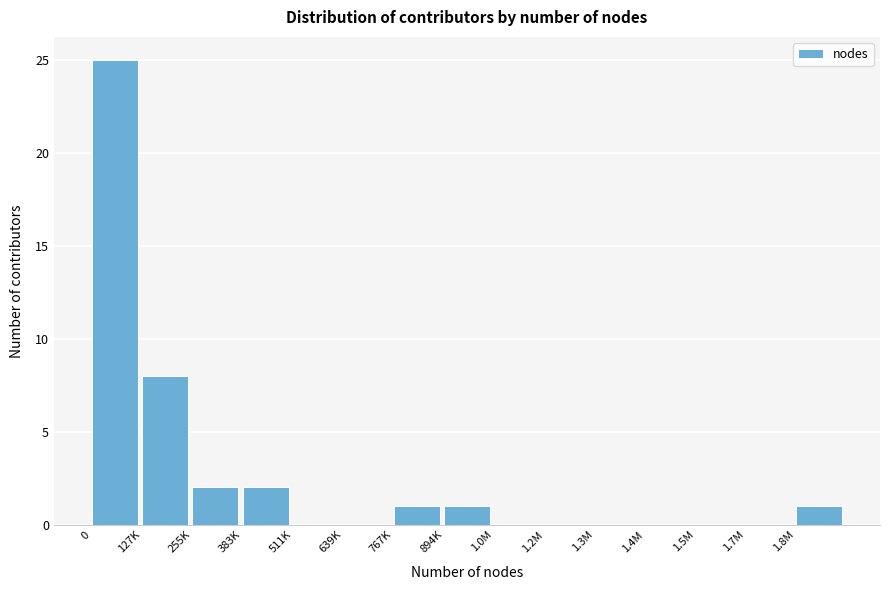

Reading right to left, extract all data points from this chart.

1.8M=1	1.7M=0	1.5M=0	1.4M=0	1.3M=0	1.2M=0	1.0M=0	894K=1	767K=1	639K=0	511K=0	383K=2	255K=2	127K=8	0=25